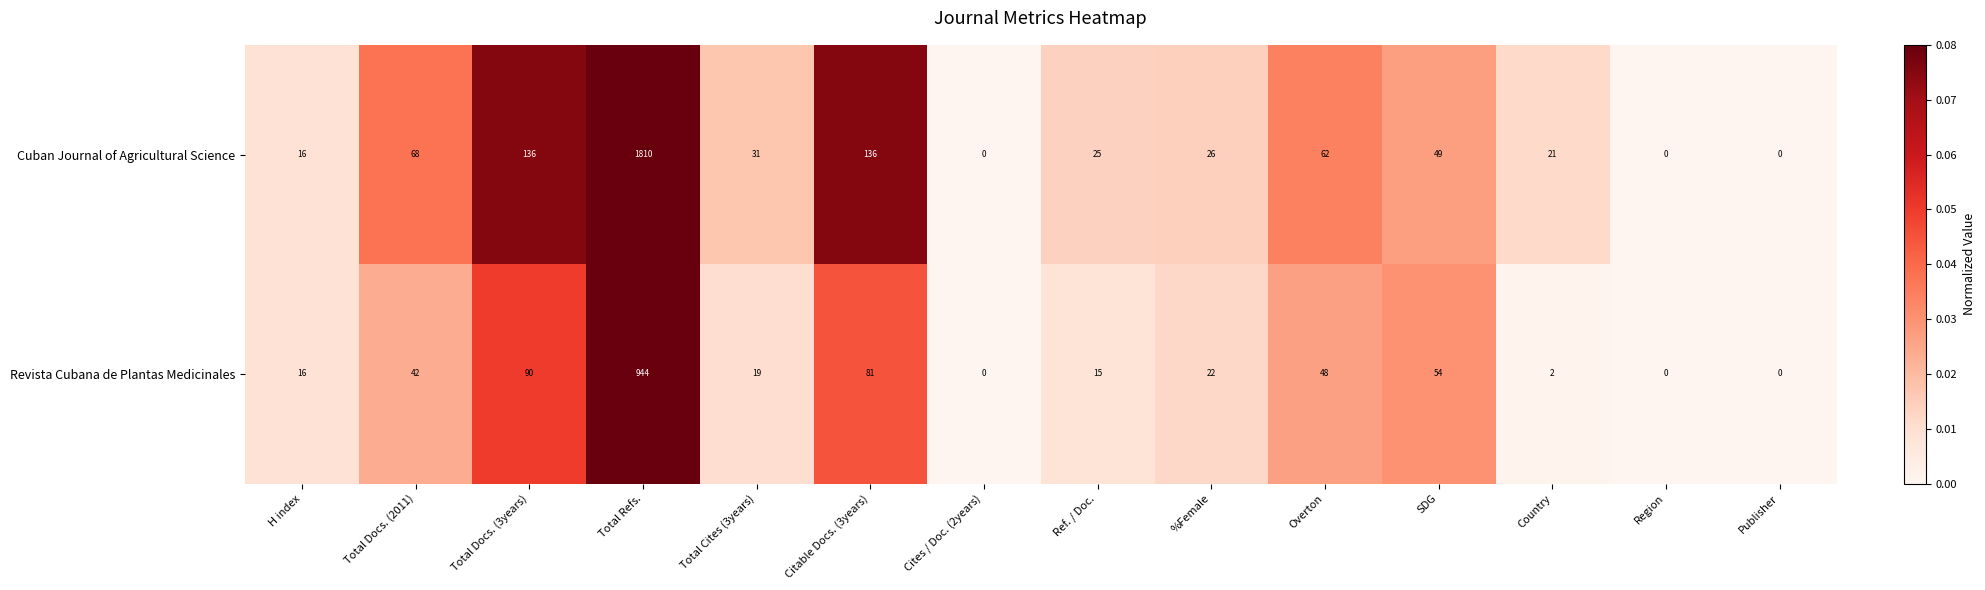

Rank the series by their maximum value, from highest to lowest.

Cuban Journal of Agricultural Science, Revista Cubana de Plantas Medicinales